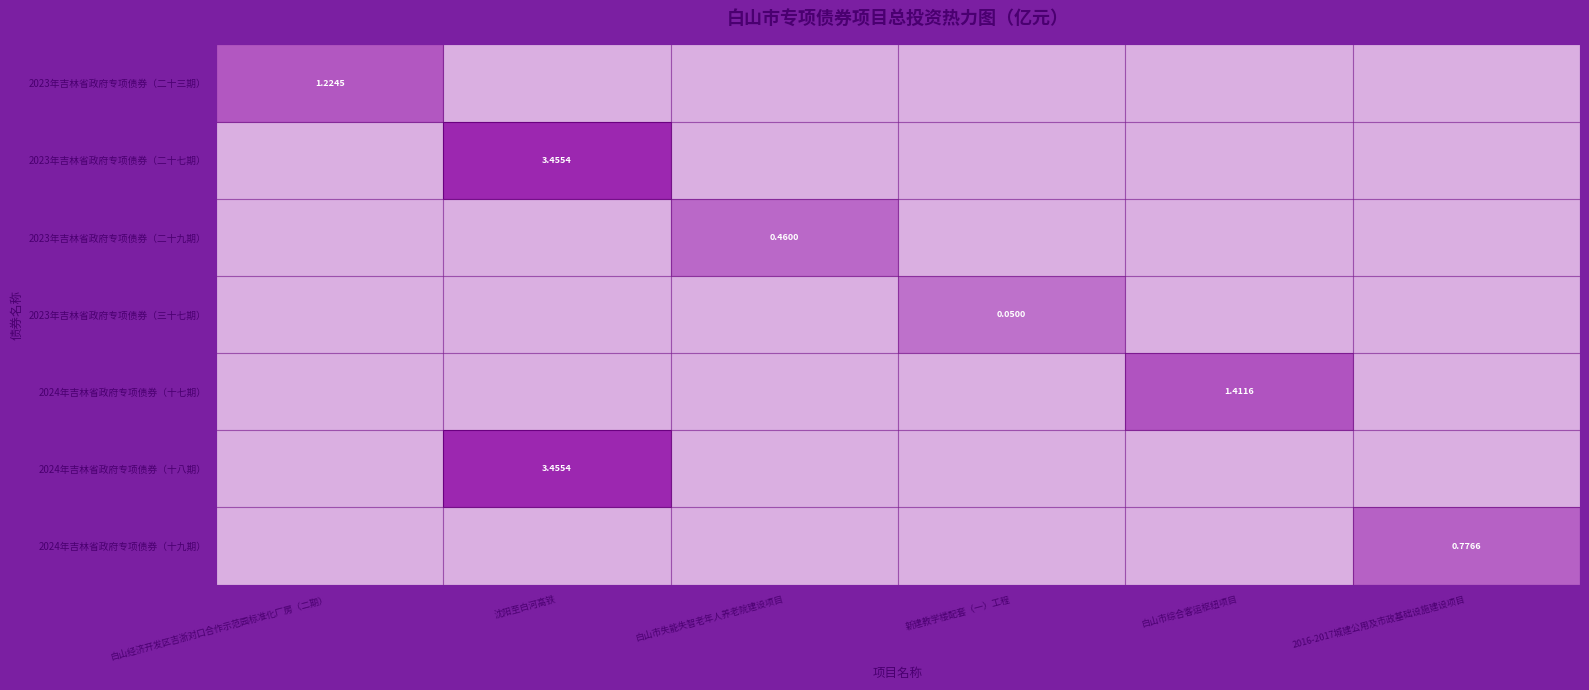

List the series in order of their peak value, highest first.

2023年吉林省政府专项债券（二十七期）, 2024年吉林省政府专项债券（十八期）, 2024年吉林省政府专项债券（十七期）, 2023年吉林省政府专项债券（二十三期）, 2024年吉林省政府专项债券（十九期）, 2023年吉林省政府专项债券（二十九期）, 2023年吉林省政府专项债券（三十七期）